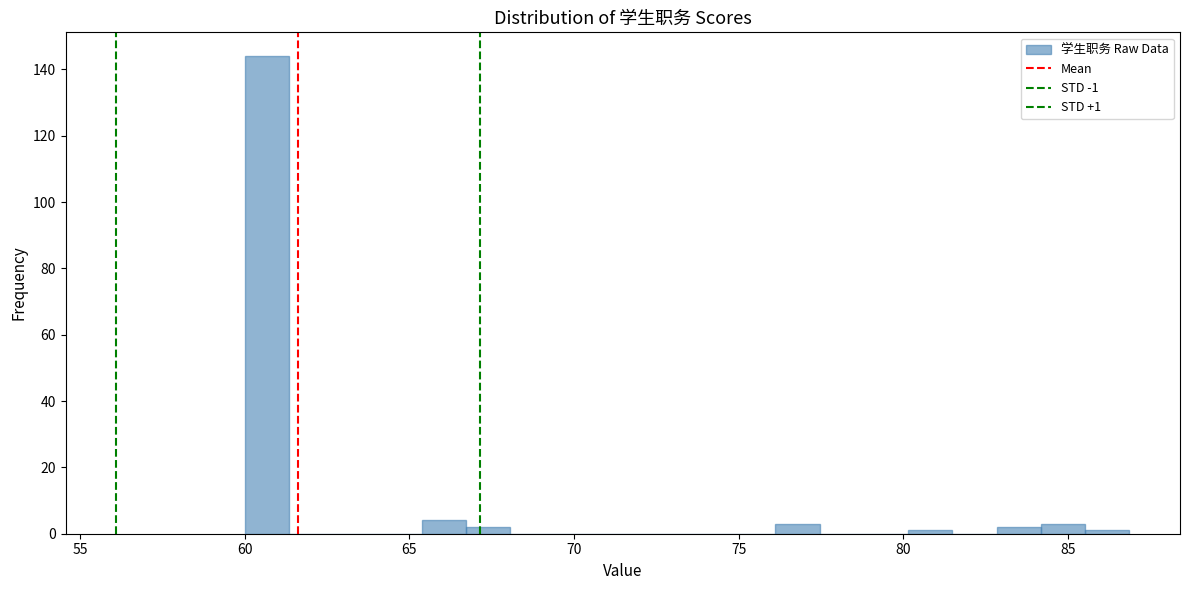

Read against the x-axis, roughly where is the centre of the tallest bar?

60.5